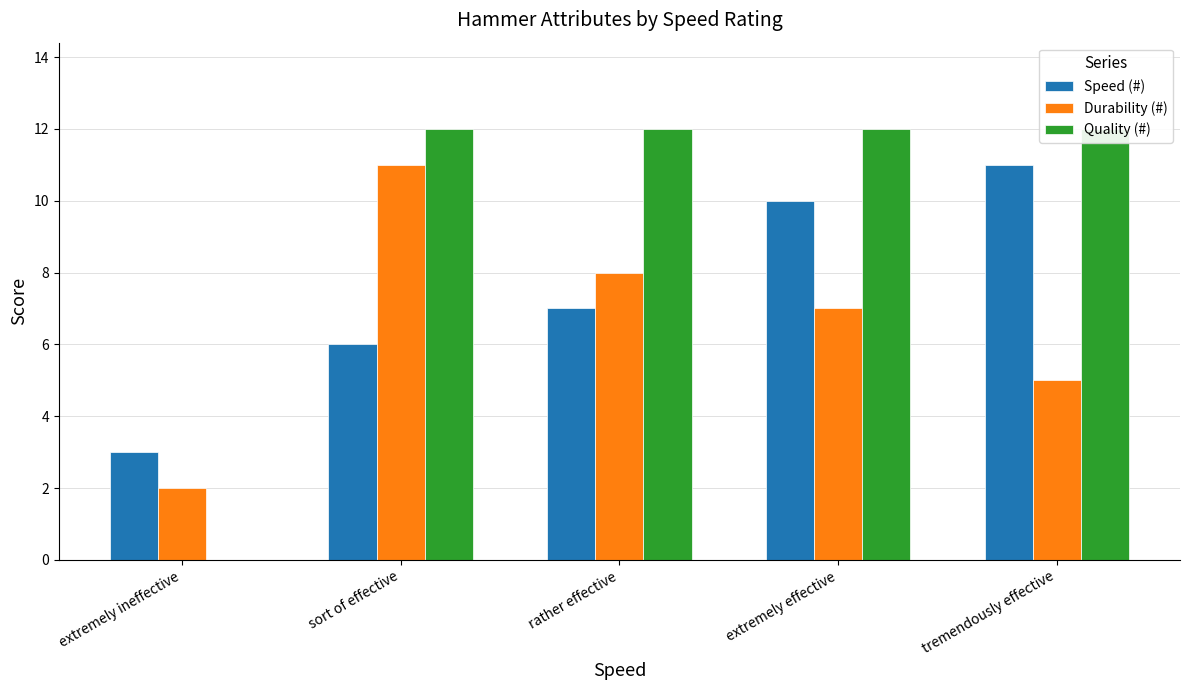

What is the highest value of the Quality (#) series?

12